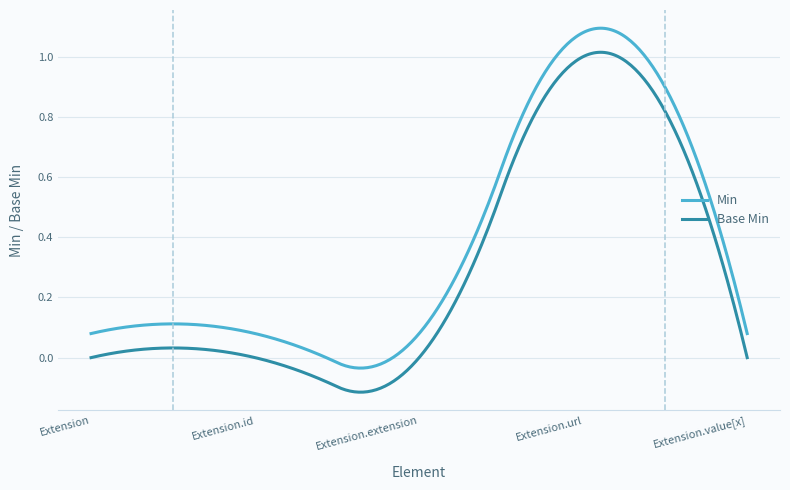

How many lines are shown in the chart?

2